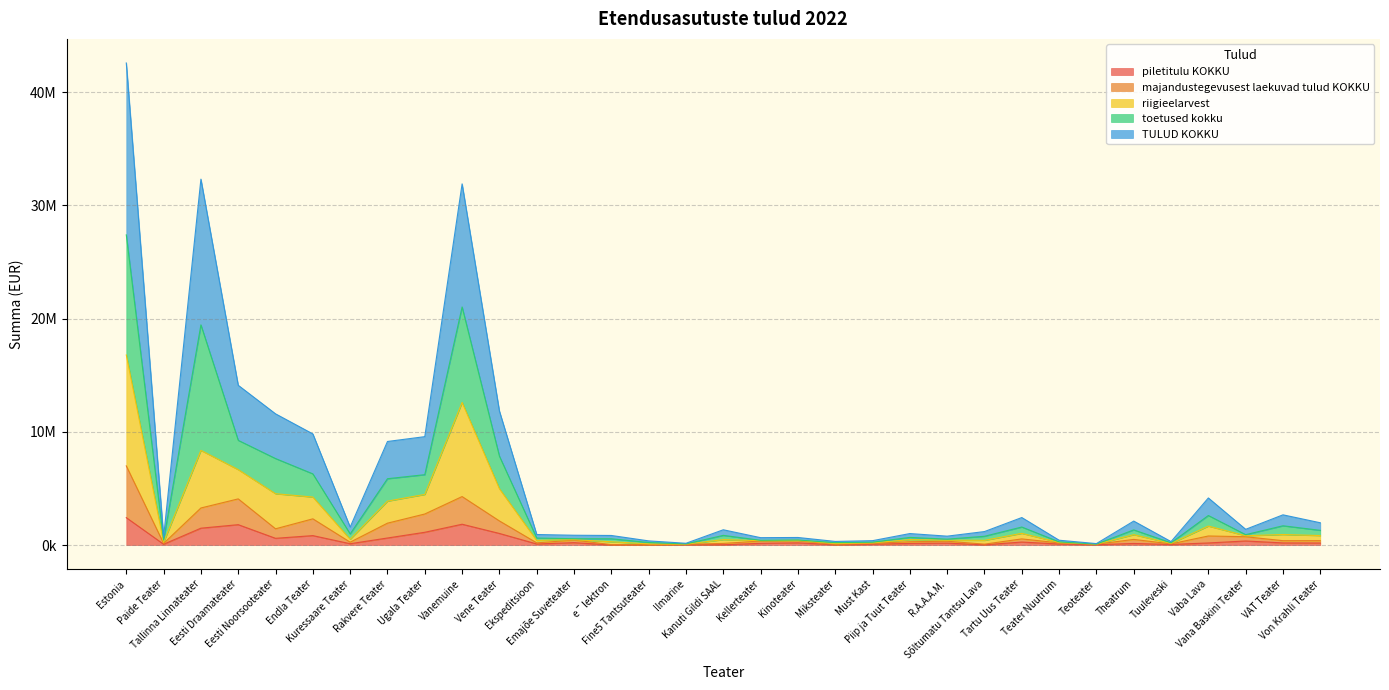

In toetused kokku, how many points are lower than both neighbors (excluding endpoints)?

9